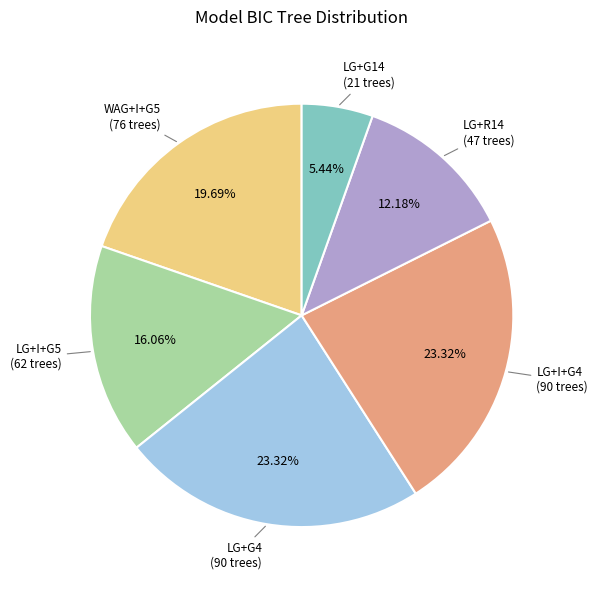

Which has a higher value, LG+R14 or LG+G14?

LG+R14